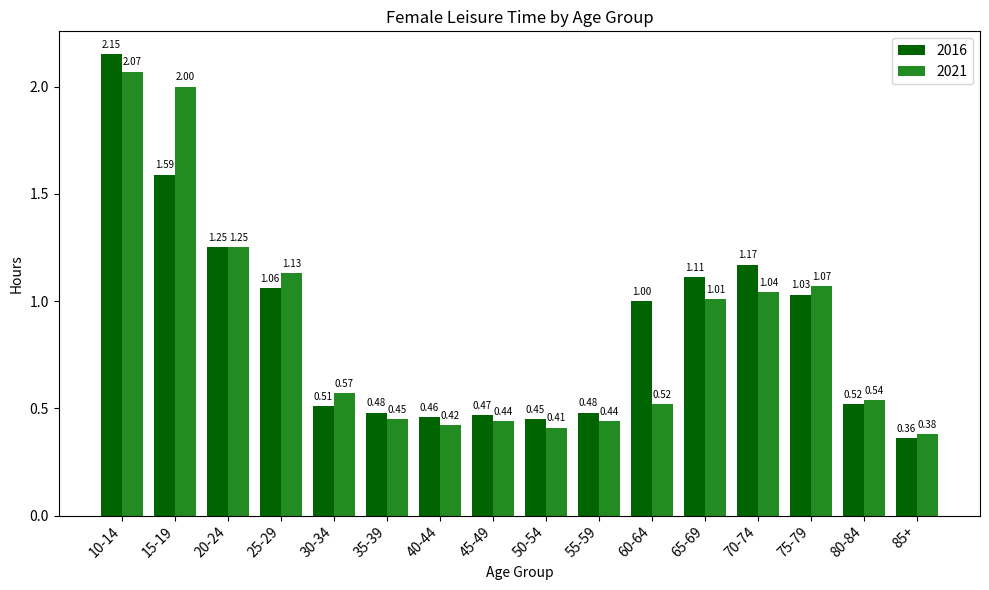

Which series has the largest range (max minus min)?

2016